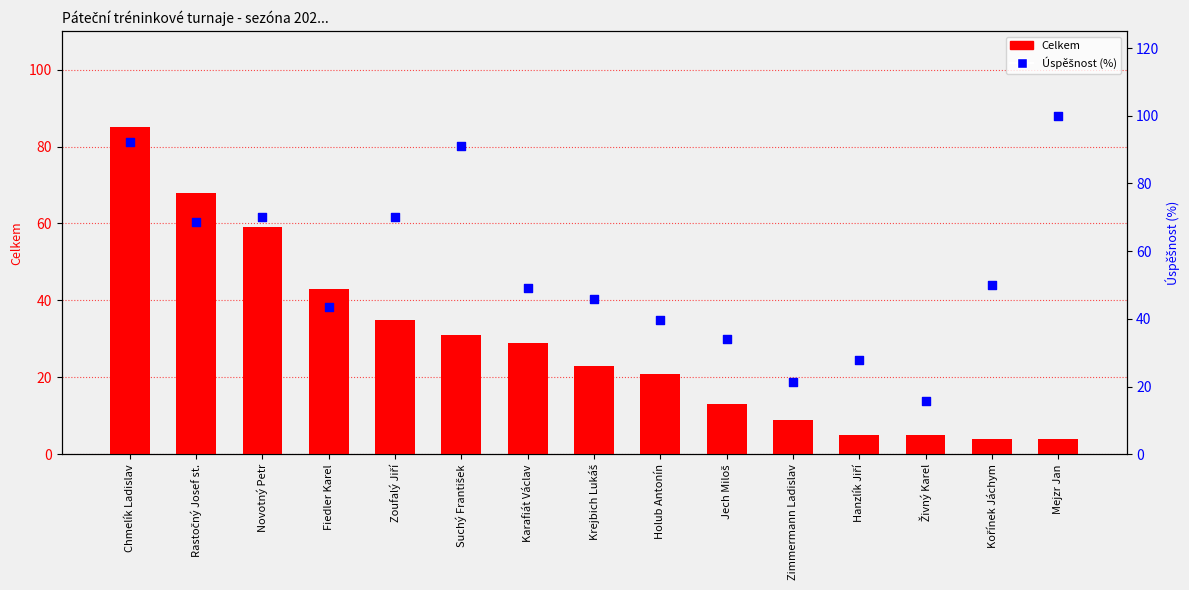

What is the total value across all series at Zimmermann Ladislav?

30.4